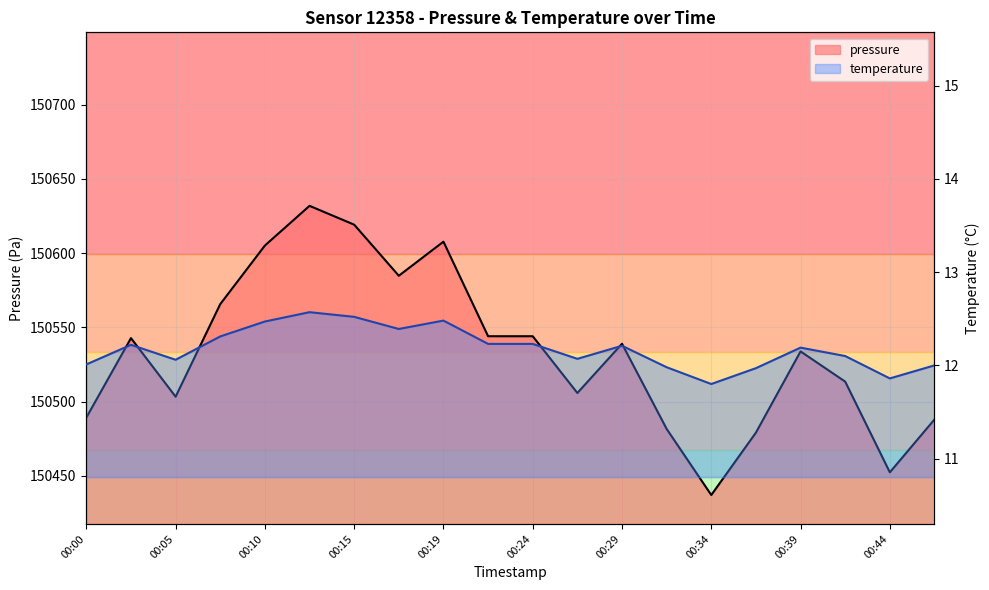

What is the sum of the temperature values at 00:39 and 00:34?

24.0